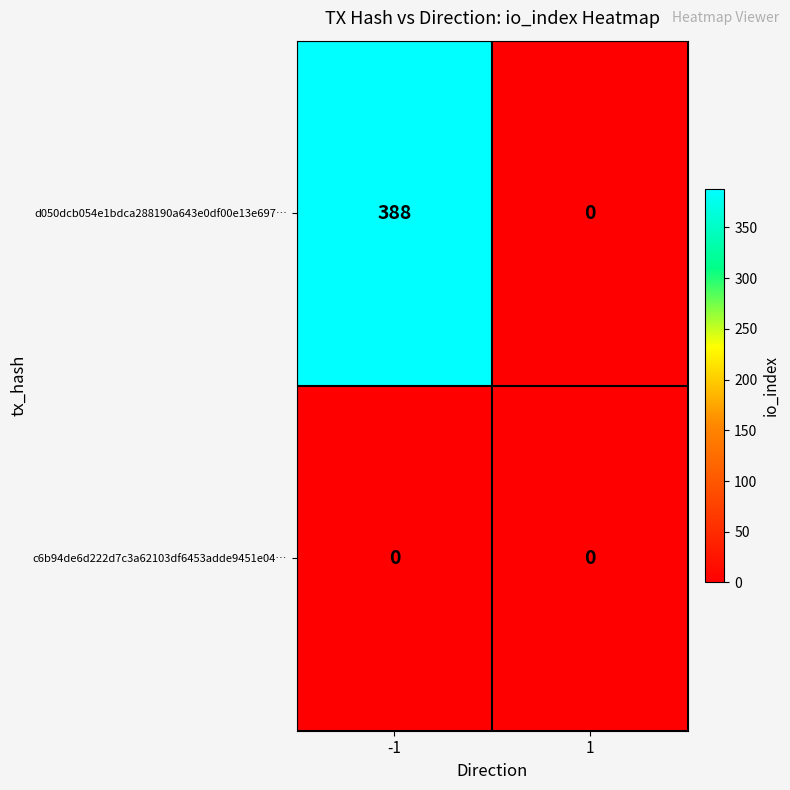

Reading left to right, list all the values displayed in this chart.

d050dcb054e1bdca288190a643e0df00e13e697…: 388	0
c6b94de6d222d7c3a62103df6453adde9451e04…: 0	0